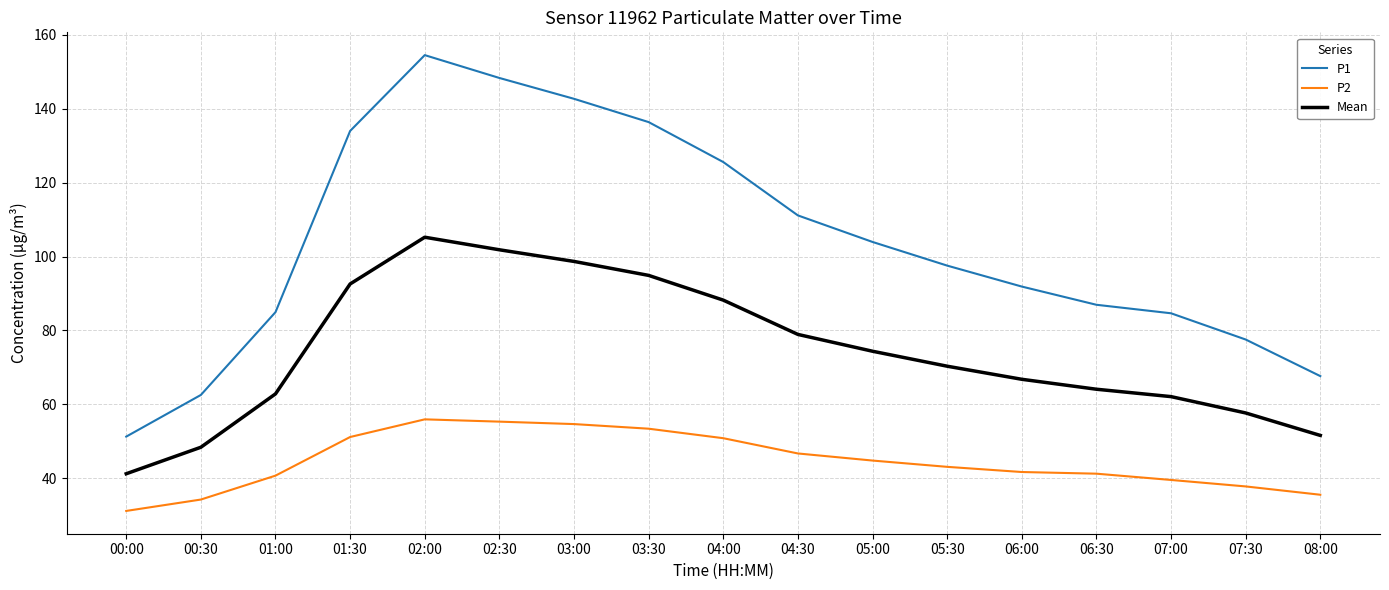

At how many categories does at least one series exceed 107?

7